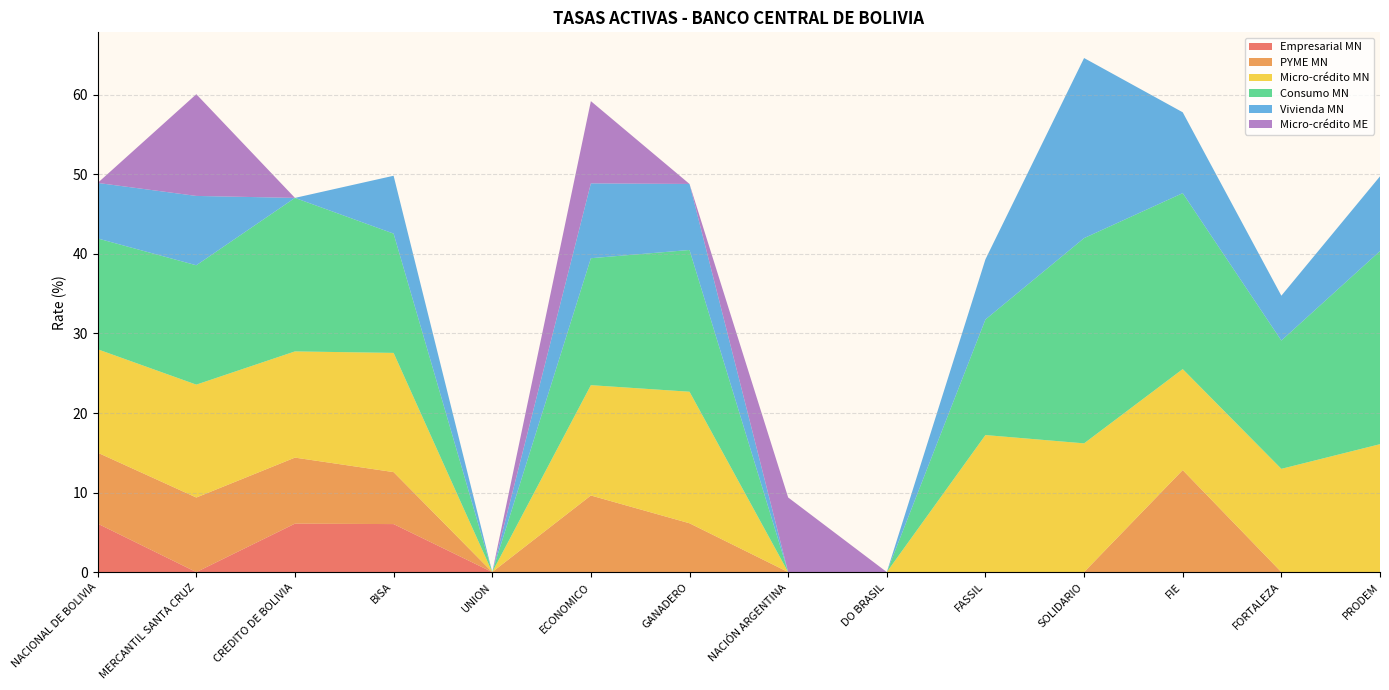

Reading left to right, extract all data points from this chart.

Empresarial MN: NACIONAL DE BOLIVIA=6.1	MERCANTIL SANTA CRUZ=0.0	CREDITO DE BOLIVIA=6.1	BISA=6.0	UNION=0.0	ECONOMICO=0.0	GANADERO=0.0	NACIÓN ARGENTINA=0.0	DO BRASIL=0.0	FASSIL=0.0	SOLIDARIO=0.0	FIE=0.0	FORTALEZA=0.0	PRODEM=0.0
PYME MN: NACIONAL DE BOLIVIA=8.9	MERCANTIL SANTA CRUZ=9.4	CREDITO DE BOLIVIA=8.3	BISA=6.5	UNION=0.0	ECONOMICO=9.6	GANADERO=6.1	NACIÓN ARGENTINA=0.0	DO BRASIL=0.0	FASSIL=0.0	SOLIDARIO=0.0	FIE=12.8	FORTALEZA=0.0	PRODEM=0.0
Micro-crédito MN: NACIONAL DE BOLIVIA=13.0	MERCANTIL SANTA CRUZ=14.2	CREDITO DE BOLIVIA=13.4	BISA=15.0	UNION=0.0	ECONOMICO=13.9	GANADERO=16.5	NACIÓN ARGENTINA=0.0	DO BRASIL=0.0	FASSIL=17.2	SOLIDARIO=16.2	FIE=12.7	FORTALEZA=13.0	PRODEM=16.1
Consumo MN: NACIONAL DE BOLIVIA=13.9	MERCANTIL SANTA CRUZ=15.0	CREDITO DE BOLIVIA=19.3	BISA=15.0	UNION=0.0	ECONOMICO=16.0	GANADERO=17.8	NACIÓN ARGENTINA=0.0	DO BRASIL=0.0	FASSIL=14.5	SOLIDARIO=25.8	FIE=22.1	FORTALEZA=16.1	PRODEM=24.3
Vivienda MN: NACIONAL DE BOLIVIA=7.0	MERCANTIL SANTA CRUZ=8.7	CREDITO DE BOLIVIA=0.0	BISA=7.3	UNION=0.0	ECONOMICO=9.4	GANADERO=8.3	NACIÓN ARGENTINA=0.0	DO BRASIL=0.0	FASSIL=7.6	SOLIDARIO=22.6	FIE=10.2	FORTALEZA=5.6	PRODEM=9.4
Micro-crédito ME: NACIONAL DE BOLIVIA=0.0	MERCANTIL SANTA CRUZ=12.8	CREDITO DE BOLIVIA=0.0	BISA=0.0	UNION=0.0	ECONOMICO=10.3	GANADERO=0.0	NACIÓN ARGENTINA=9.4	DO BRASIL=0.0	FASSIL=0.0	SOLIDARIO=0.0	FIE=0.0	FORTALEZA=0.0	PRODEM=0.0